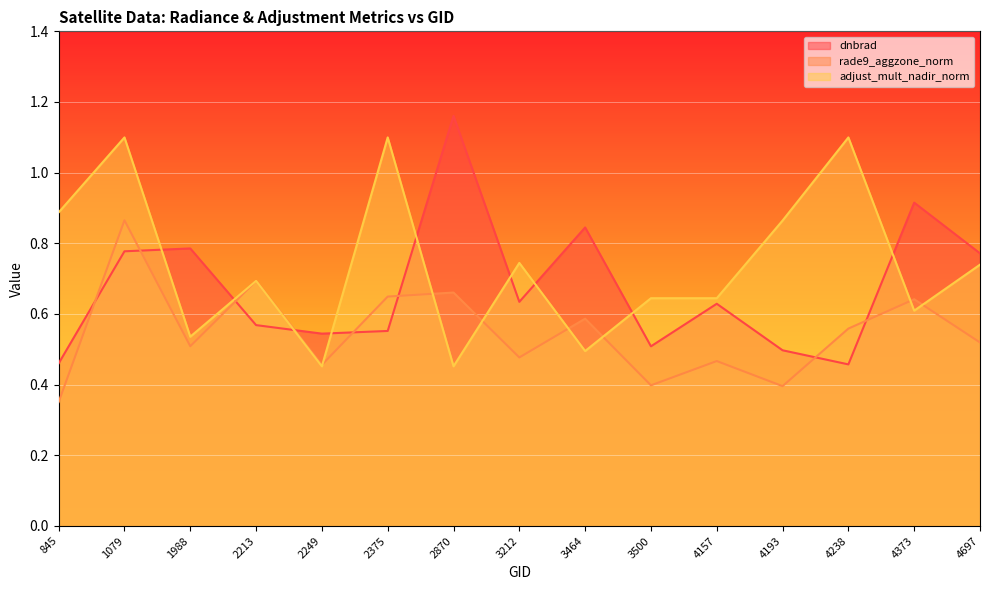

Read the adjust_mult_nadir_norm value at 3464.

0.5